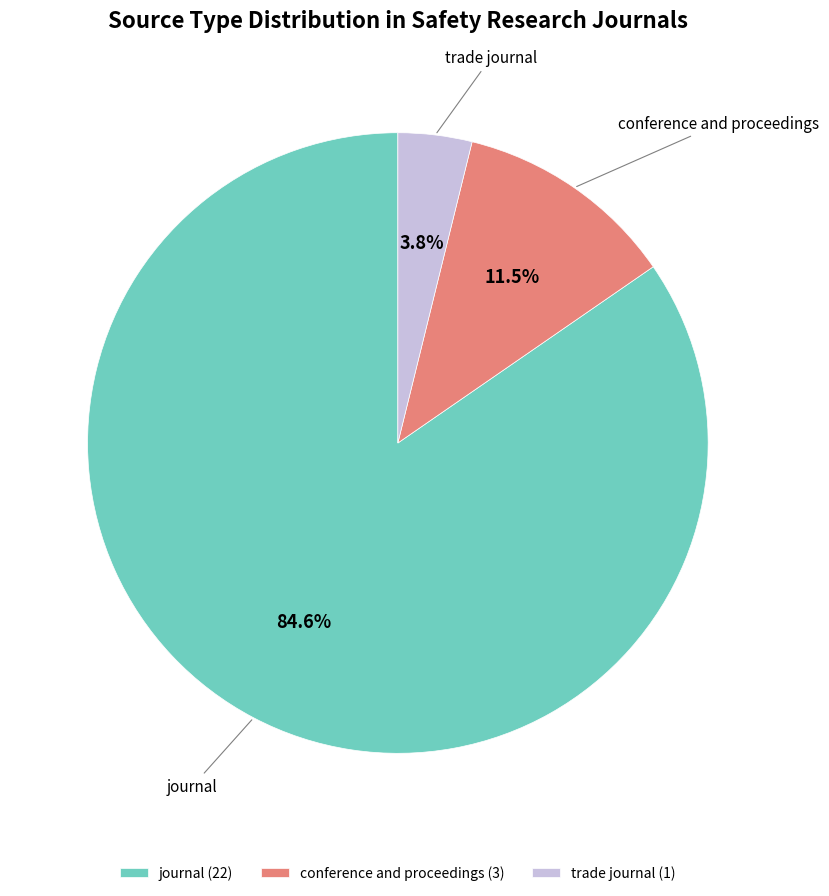

To the nearest percent, what percentage of the pie is trade journal?

4%